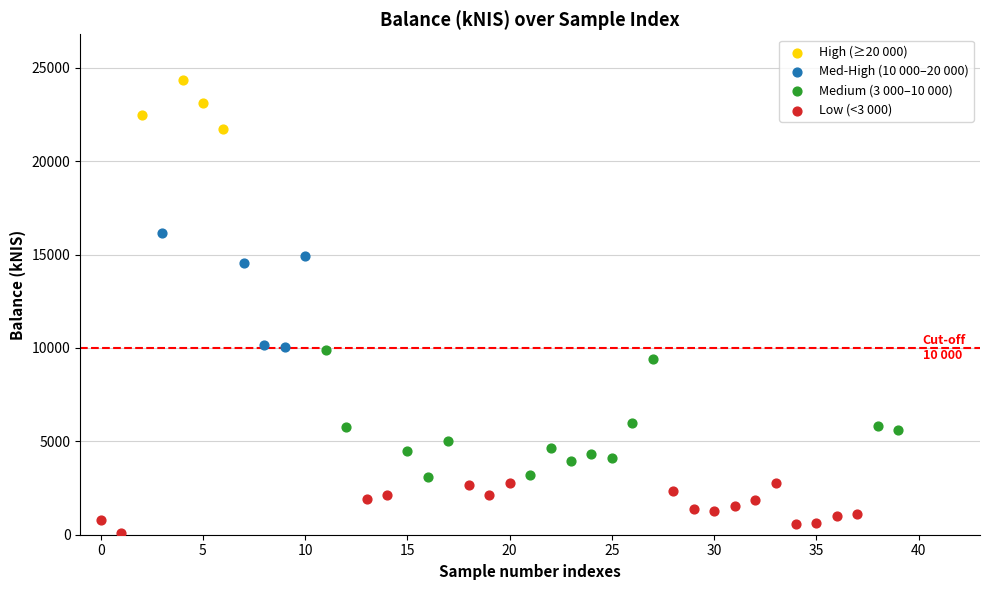

Which series has the largest Y range (max minus min)?

Medium (3 000–10 000)